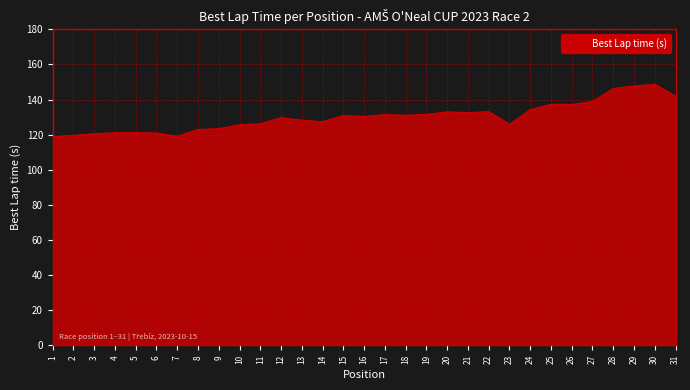

What is the smallest value displayed?

118.8